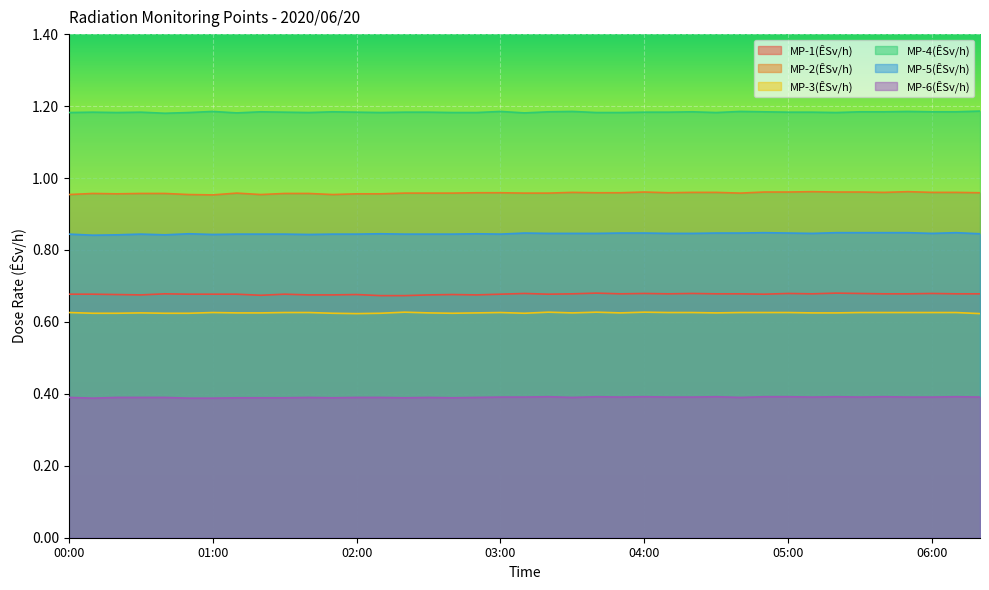

What is the label of the 11th point from the right?

04:40